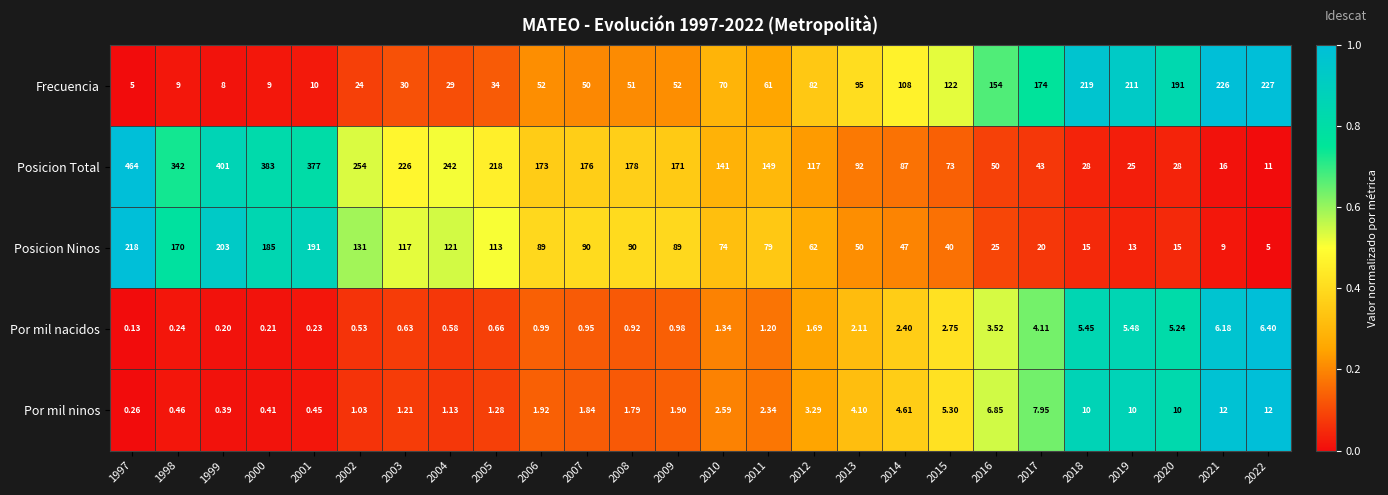

Which series changed the most between 2008 and 2022?

Frecuencia